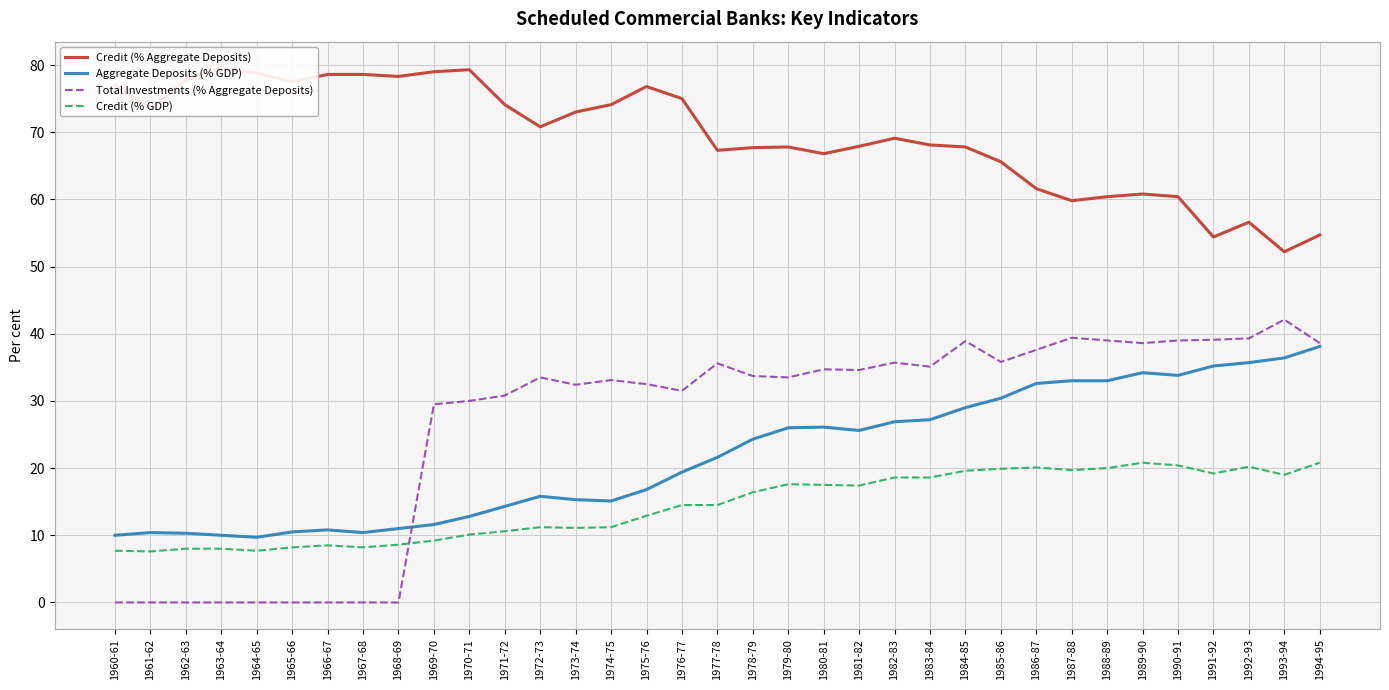

Reading left to right, what are all the values shown in this chart?

Credit (% Aggregate Deposits): 77.0	73.4	77.8	79.5	78.8	77.5	78.6	78.6	78.3	79.0	79.3	74.1	70.8	73.0	74.1	76.8	75.0	67.3	67.7	67.8	66.8	67.9	69.1	68.1	67.8	65.6	61.6	59.8	60.4	60.8	60.4	54.4	56.6	52.2	54.7
Aggregate Deposits (% GDP): 10.0	10.4	10.3	10.0	9.7	10.5	10.8	10.4	11.0	11.6	12.8	14.3	15.8	15.3	15.1	16.8	19.4	21.6	24.3	26.0	26.1	25.6	26.9	27.2	29.0	30.4	32.6	33.0	33.0	34.2	33.8	35.2	35.7	36.4	38.1
Total Investments (% Aggregate Deposits): 0.0	0.0	0.0	0.0	0.0	0.0	0.0	0.0	0.0	29.5	30.0	30.8	33.5	32.4	33.1	32.5	31.5	35.6	33.7	33.5	34.7	34.6	35.7	35.1	38.9	35.8	37.6	39.4	39.0	38.6	39.0	39.1	39.3	42.1	38.6
Credit (% GDP): 7.7	7.6	8.0	8.0	7.7	8.2	8.5	8.2	8.6	9.2	10.1	10.6	11.2	11.1	11.2	12.9	14.5	14.5	16.4	17.6	17.5	17.4	18.6	18.6	19.6	19.9	20.1	19.7	20.0	20.8	20.4	19.2	20.2	19.0	20.8